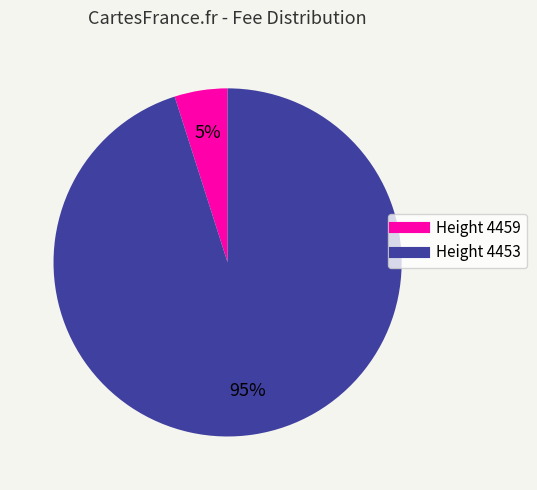

Is there any slice that represents more than half of the pie?

Yes